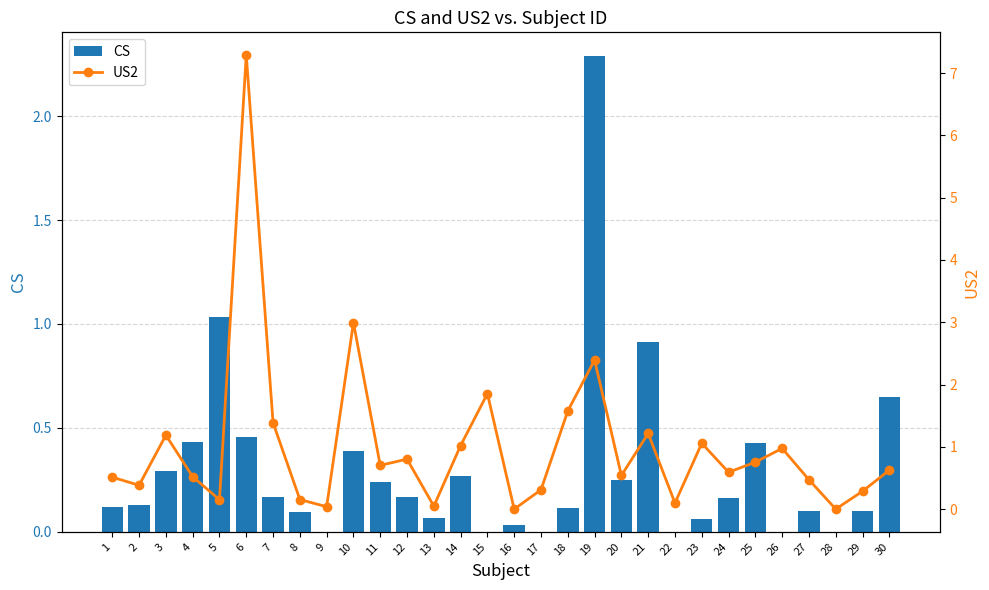

Where is CS nearest to the value 1?

5